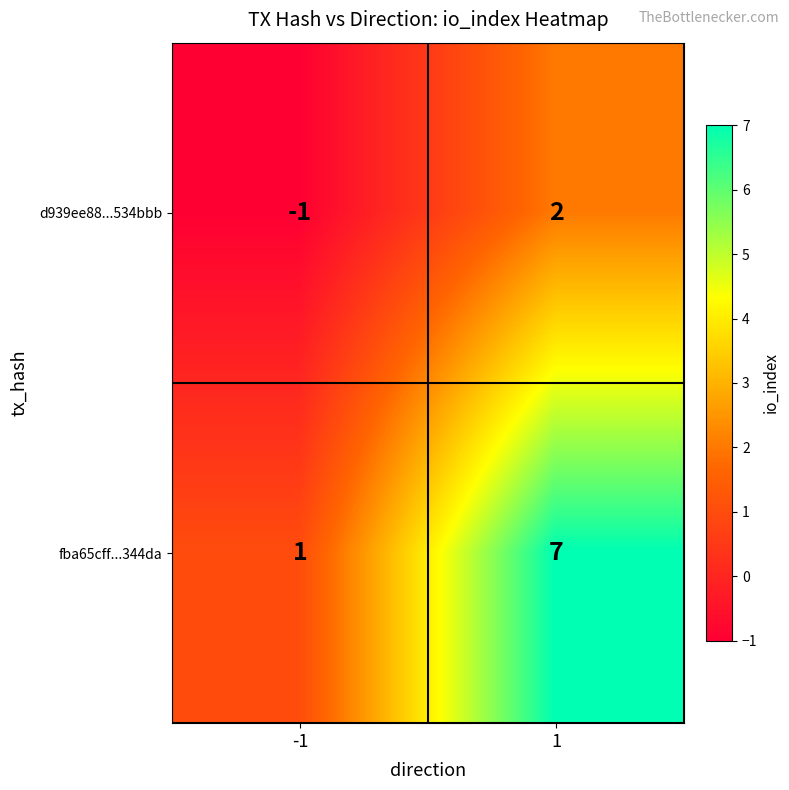

What is the difference between the maximum and minimum values in the fba65cff...344da series?

6